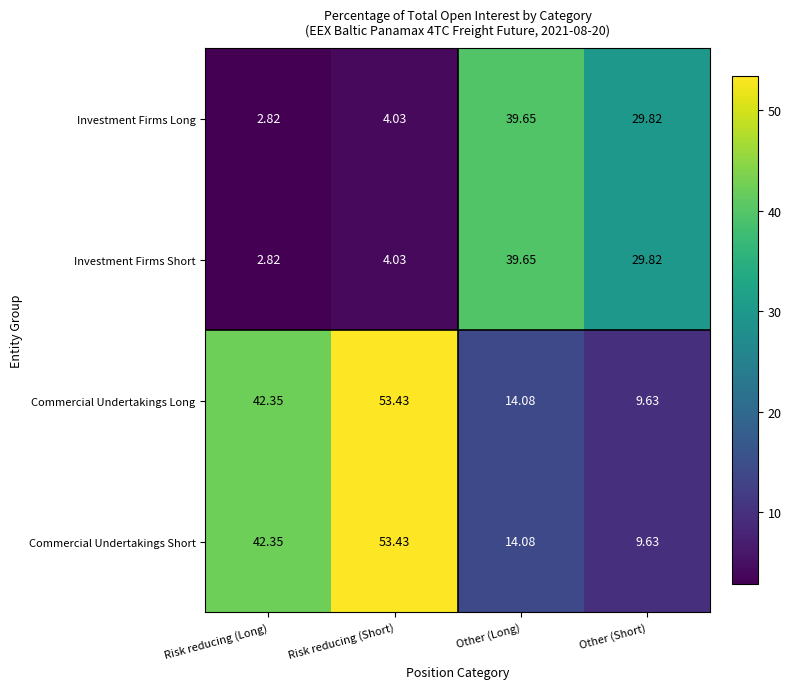

Which label corresponds to the largest value in the chart?

Risk reducing (Short)